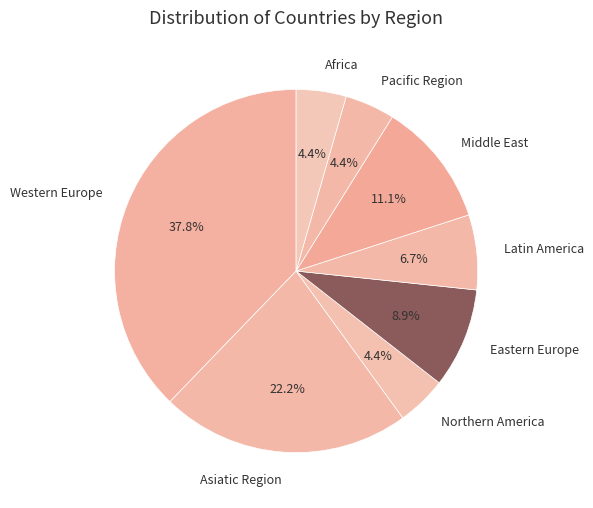

To the nearest percent, what is the combined percentage of Pacific Region and Middle East?

16%